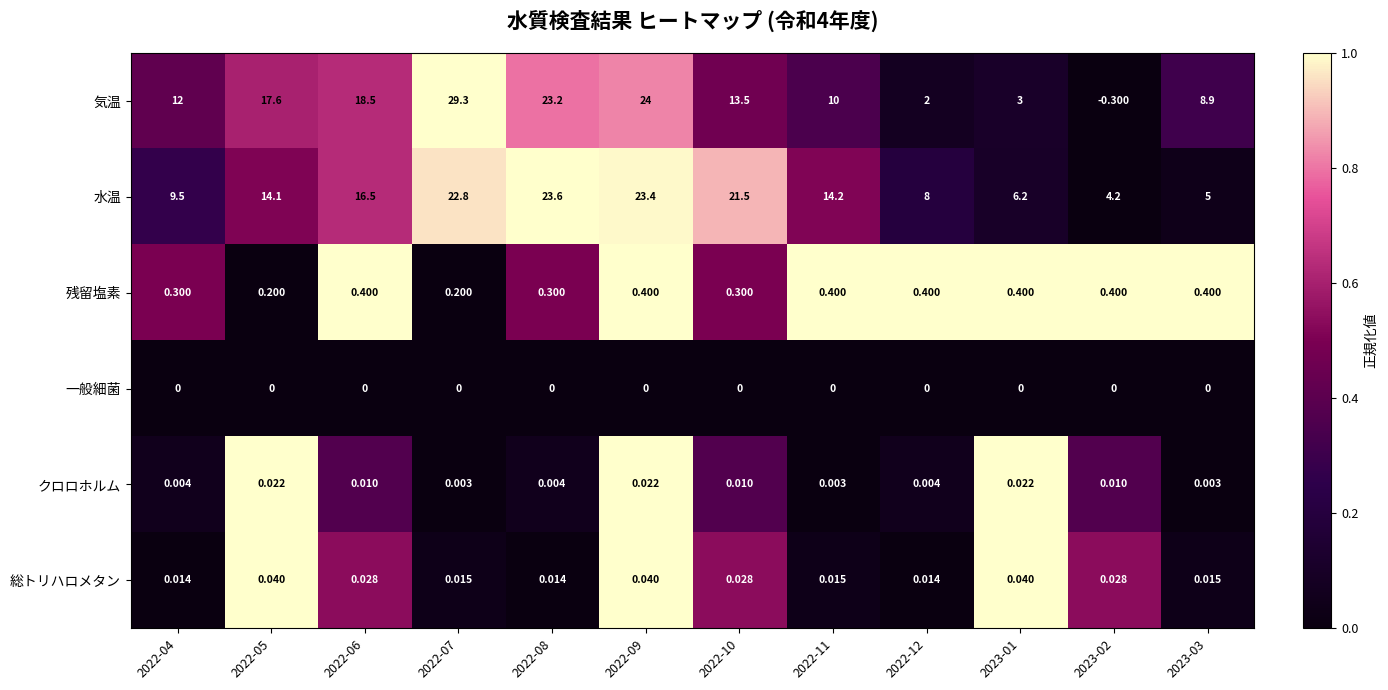

How many distinct data groups are displayed?

6